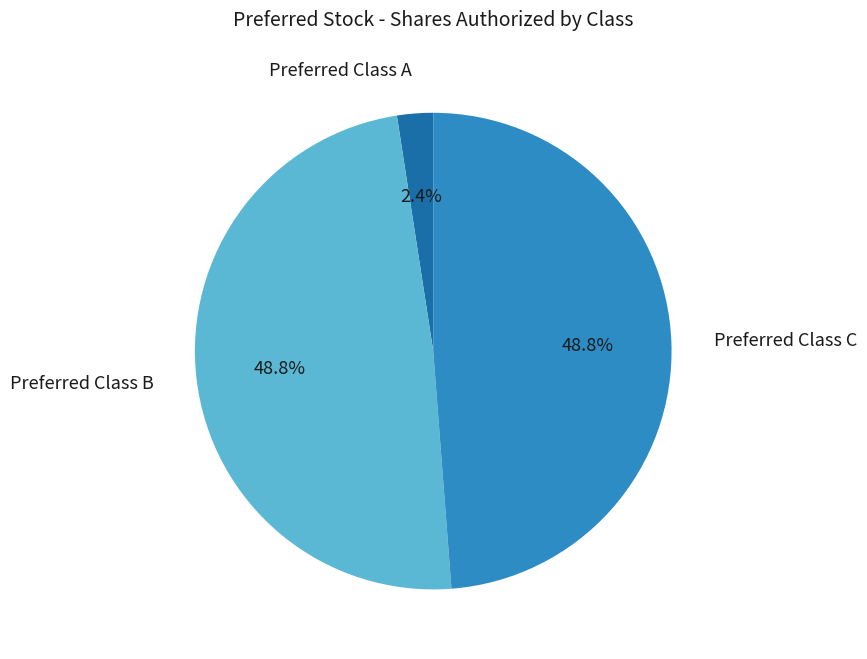

What percentage is NOT represented by Preferred Class A?

97.6%